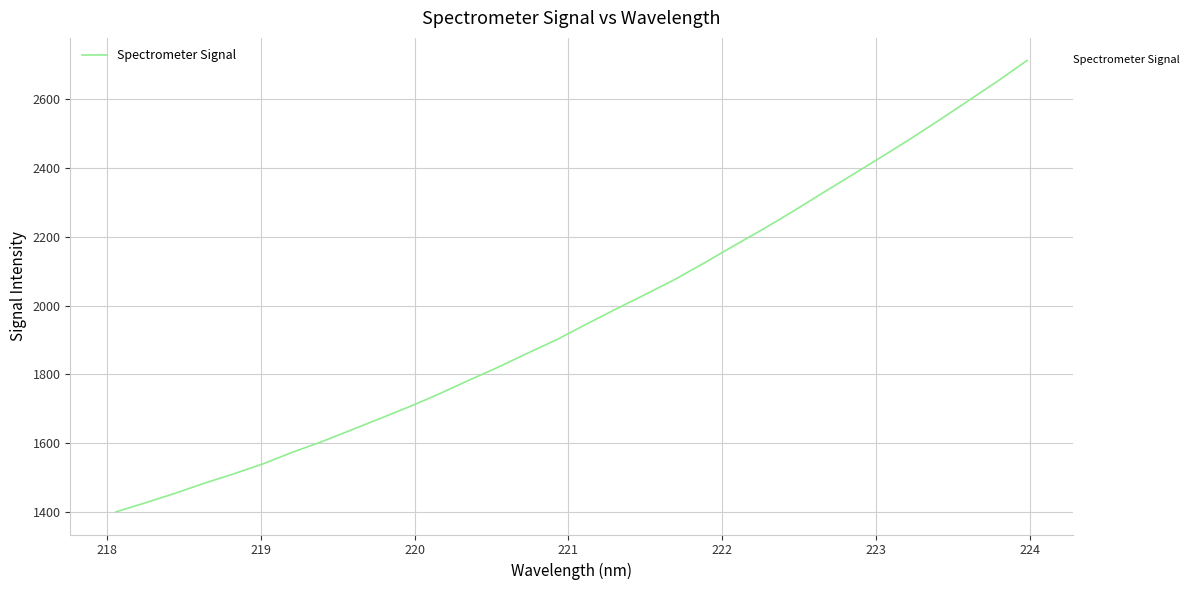

What is the difference between the maximum and minimum values?

1314.3